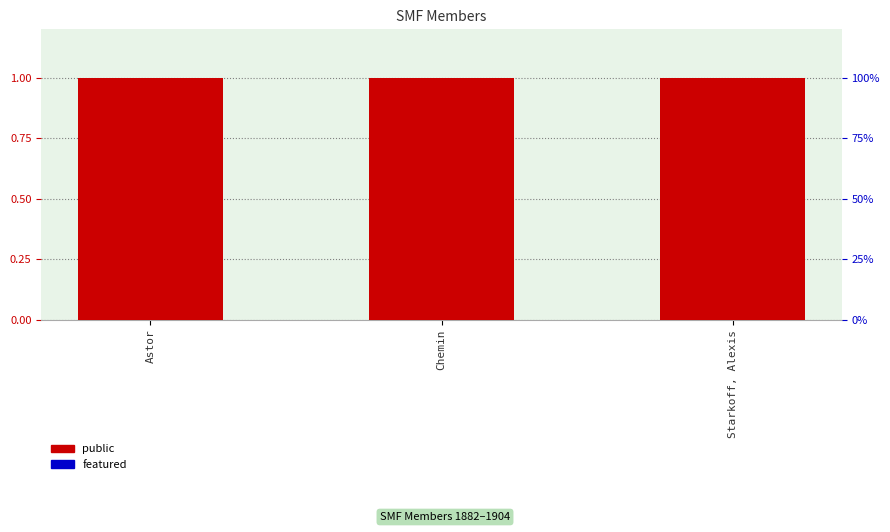

How many bars are there in each group?

2